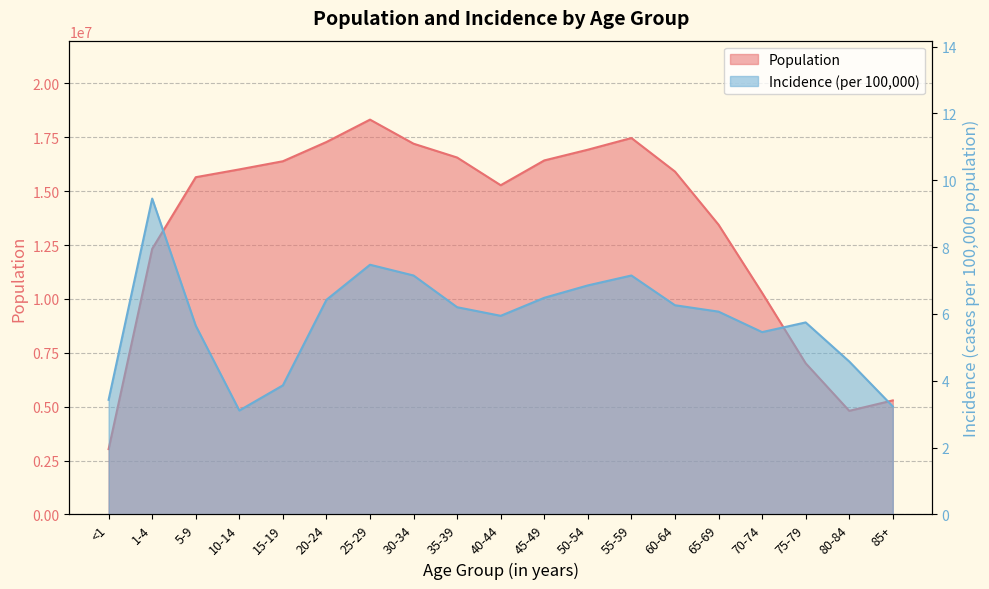

What is the difference between the Population values at 60-64 and 45-49?

516924.0